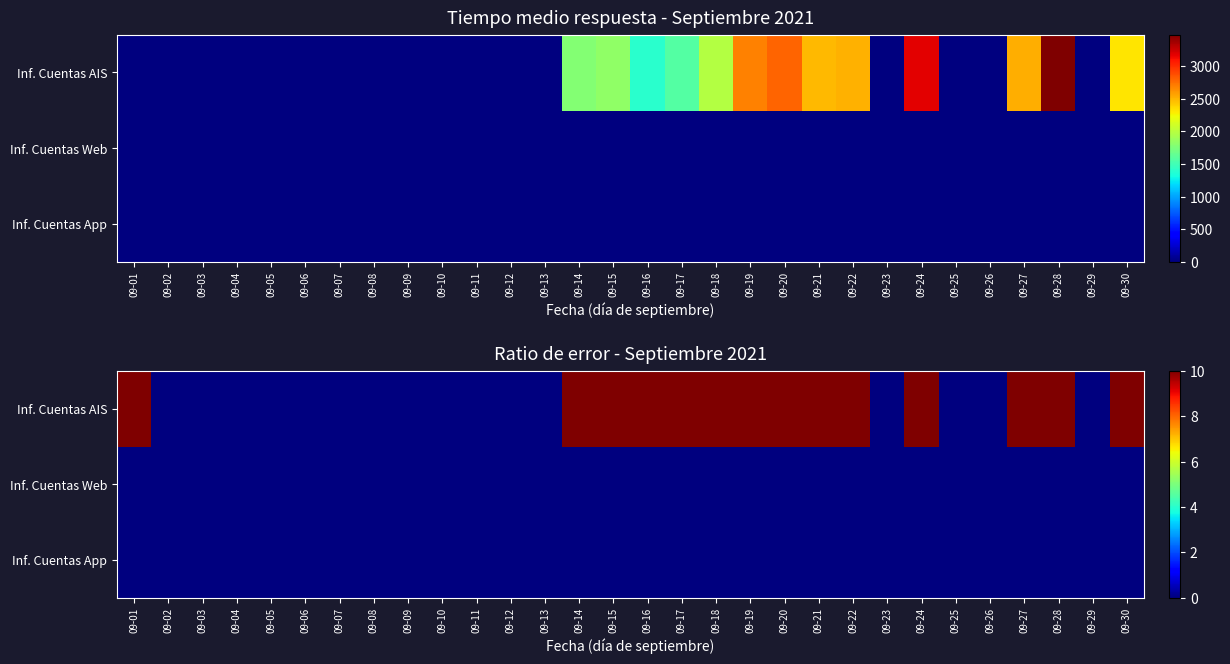

Where is Inf. Cuentas Web nearest to the value 0?

09-01